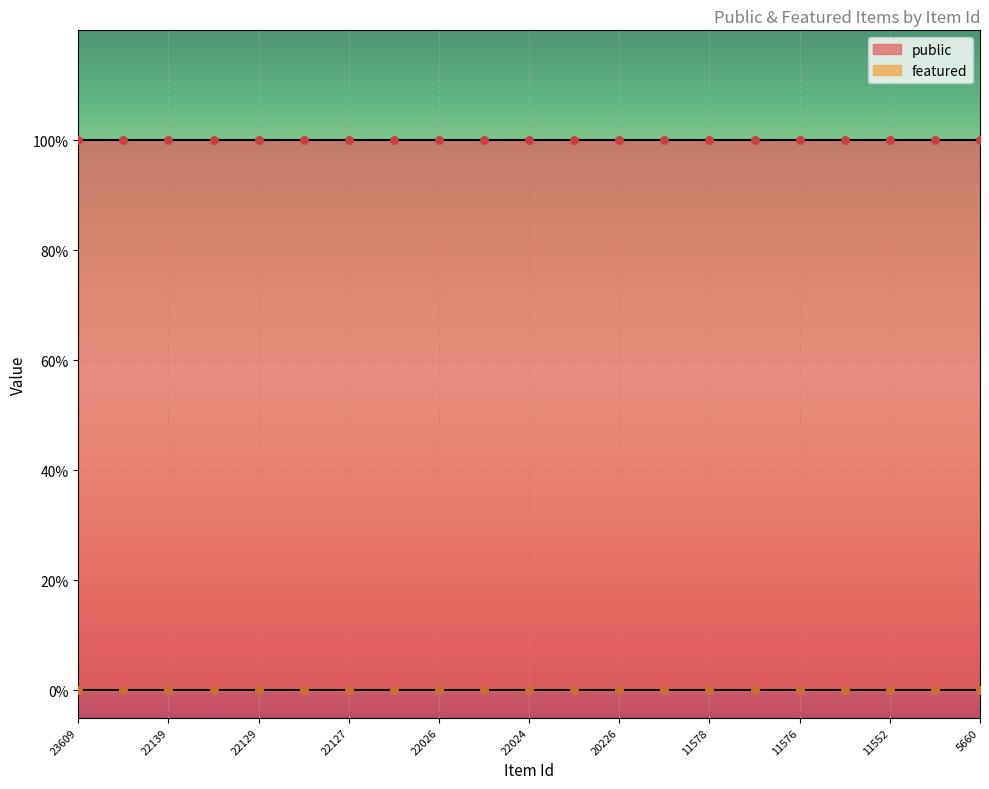

At how many categories does at least one series exceed 0?

21